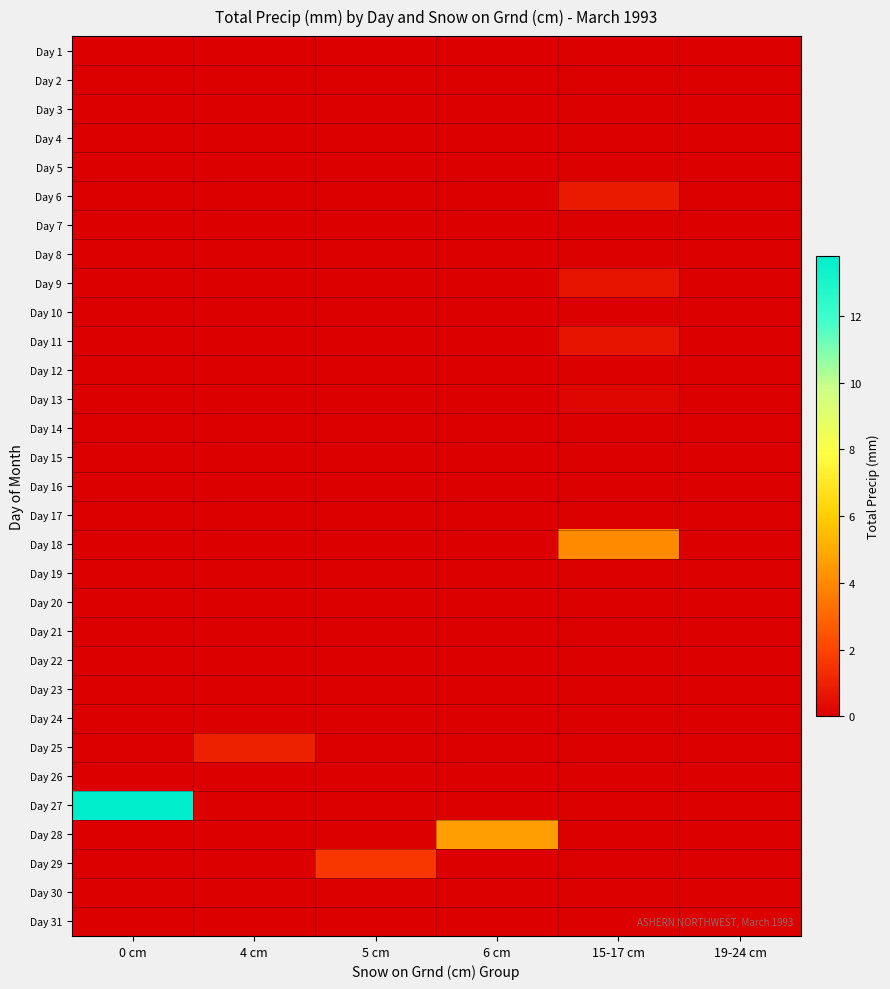

Reading left to right, what are all the values shown in this chart?

Day 1: 0 cm=0.0	4 cm=0.0	5 cm=0.0	6 cm=0.0	15-17 cm=0.0	19-24 cm=0.0
Day 2: 0 cm=0.0	4 cm=0.0	5 cm=0.0	6 cm=0.0	15-17 cm=0.0	19-24 cm=0.0
Day 3: 0 cm=0.0	4 cm=0.0	5 cm=0.0	6 cm=0.0	15-17 cm=0.0	19-24 cm=0.0
Day 4: 0 cm=0.0	4 cm=0.0	5 cm=0.0	6 cm=0.0	15-17 cm=0.0	19-24 cm=0.0
Day 5: 0 cm=0.0	4 cm=0.0	5 cm=0.0	6 cm=0.0	15-17 cm=0.0	19-24 cm=0.0
Day 6: 0 cm=0.0	4 cm=0.0	5 cm=0.0	6 cm=0.0	15-17 cm=0.8	19-24 cm=0.0
Day 7: 0 cm=0.0	4 cm=0.0	5 cm=0.0	6 cm=0.0	15-17 cm=0.0	19-24 cm=0.0
Day 8: 0 cm=0.0	4 cm=0.0	5 cm=0.0	6 cm=0.0	15-17 cm=0.0	19-24 cm=0.0
Day 9: 0 cm=0.0	4 cm=0.0	5 cm=0.0	6 cm=0.0	15-17 cm=0.6	19-24 cm=0.0
Day 10: 0 cm=0.0	4 cm=0.0	5 cm=0.0	6 cm=0.0	15-17 cm=0.0	19-24 cm=0.0
Day 11: 0 cm=0.0	4 cm=0.0	5 cm=0.0	6 cm=0.0	15-17 cm=0.6	19-24 cm=0.0
Day 12: 0 cm=0.0	4 cm=0.0	5 cm=0.0	6 cm=0.0	15-17 cm=0.0	19-24 cm=0.0
Day 13: 0 cm=0.0	4 cm=0.0	5 cm=0.0	6 cm=0.0	15-17 cm=0.2	19-24 cm=0.0
Day 14: 0 cm=0.0	4 cm=0.0	5 cm=0.0	6 cm=0.0	15-17 cm=0.0	19-24 cm=0.0
Day 15: 0 cm=0.0	4 cm=0.0	5 cm=0.0	6 cm=0.0	15-17 cm=0.0	19-24 cm=0.0
Day 16: 0 cm=0.0	4 cm=0.0	5 cm=0.0	6 cm=0.0	15-17 cm=0.0	19-24 cm=0.0
Day 17: 0 cm=0.0	4 cm=0.0	5 cm=0.0	6 cm=0.0	15-17 cm=0.0	19-24 cm=0.0
Day 18: 0 cm=0.0	4 cm=0.0	5 cm=0.0	6 cm=0.0	15-17 cm=4.0	19-24 cm=0.0
Day 19: 0 cm=0.0	4 cm=0.0	5 cm=0.0	6 cm=0.0	15-17 cm=0.0	19-24 cm=0.0
Day 20: 0 cm=0.0	4 cm=0.0	5 cm=0.0	6 cm=0.0	15-17 cm=0.0	19-24 cm=0.0
Day 21: 0 cm=0.0	4 cm=0.0	5 cm=0.0	6 cm=0.0	15-17 cm=0.0	19-24 cm=0.0
Day 22: 0 cm=0.0	4 cm=0.0	5 cm=0.0	6 cm=0.0	15-17 cm=0.0	19-24 cm=0.0
Day 23: 0 cm=0.0	4 cm=0.0	5 cm=0.0	6 cm=0.0	15-17 cm=0.0	19-24 cm=0.0
Day 24: 0 cm=0.0	4 cm=0.0	5 cm=0.0	6 cm=0.0	15-17 cm=0.0	19-24 cm=0.0
Day 25: 0 cm=0.0	4 cm=1.0	5 cm=0.0	6 cm=0.0	15-17 cm=0.0	19-24 cm=0.0
Day 26: 0 cm=0.0	4 cm=0.0	5 cm=0.0	6 cm=0.0	15-17 cm=0.0	19-24 cm=0.0
Day 27: 0 cm=13.8	4 cm=0.0	5 cm=0.0	6 cm=0.0	15-17 cm=0.0	19-24 cm=0.0
Day 28: 0 cm=0.0	4 cm=0.0	5 cm=0.0	6 cm=4.6	15-17 cm=0.0	19-24 cm=0.0
Day 29: 0 cm=0.0	4 cm=0.0	5 cm=1.6	6 cm=0.0	15-17 cm=0.0	19-24 cm=0.0
Day 30: 0 cm=0.0	4 cm=0.0	5 cm=0.0	6 cm=0.0	15-17 cm=0.0	19-24 cm=0.0
Day 31: 0 cm=0.0	4 cm=0.0	5 cm=0.0	6 cm=0.0	15-17 cm=0.0	19-24 cm=0.0